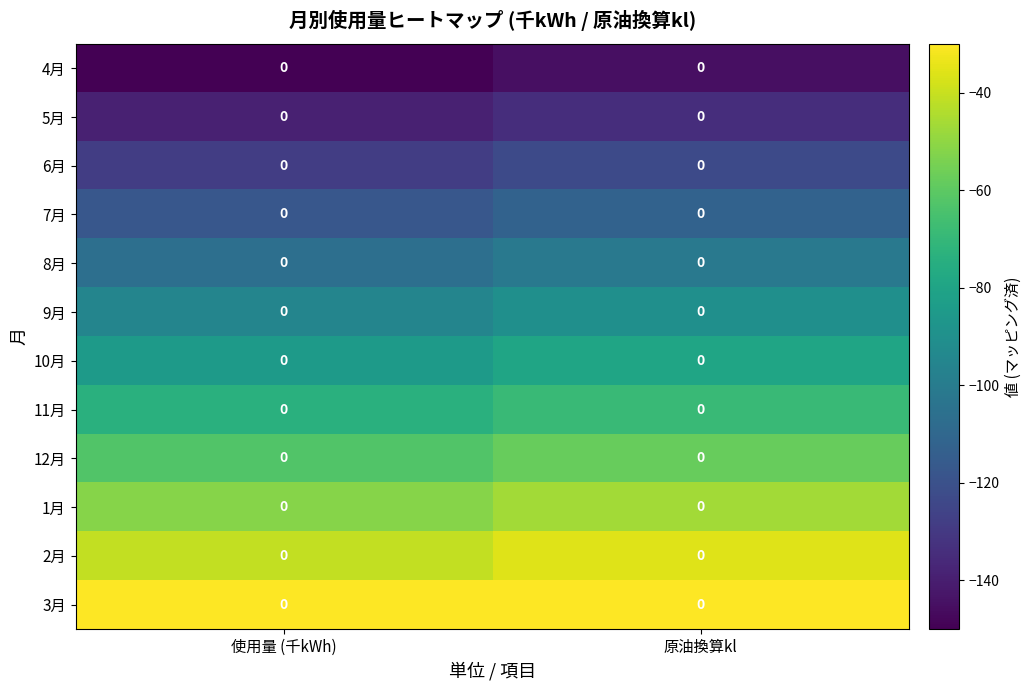

What is the spread (max minus min) of values at 使用量 (千kWh)?

120.0